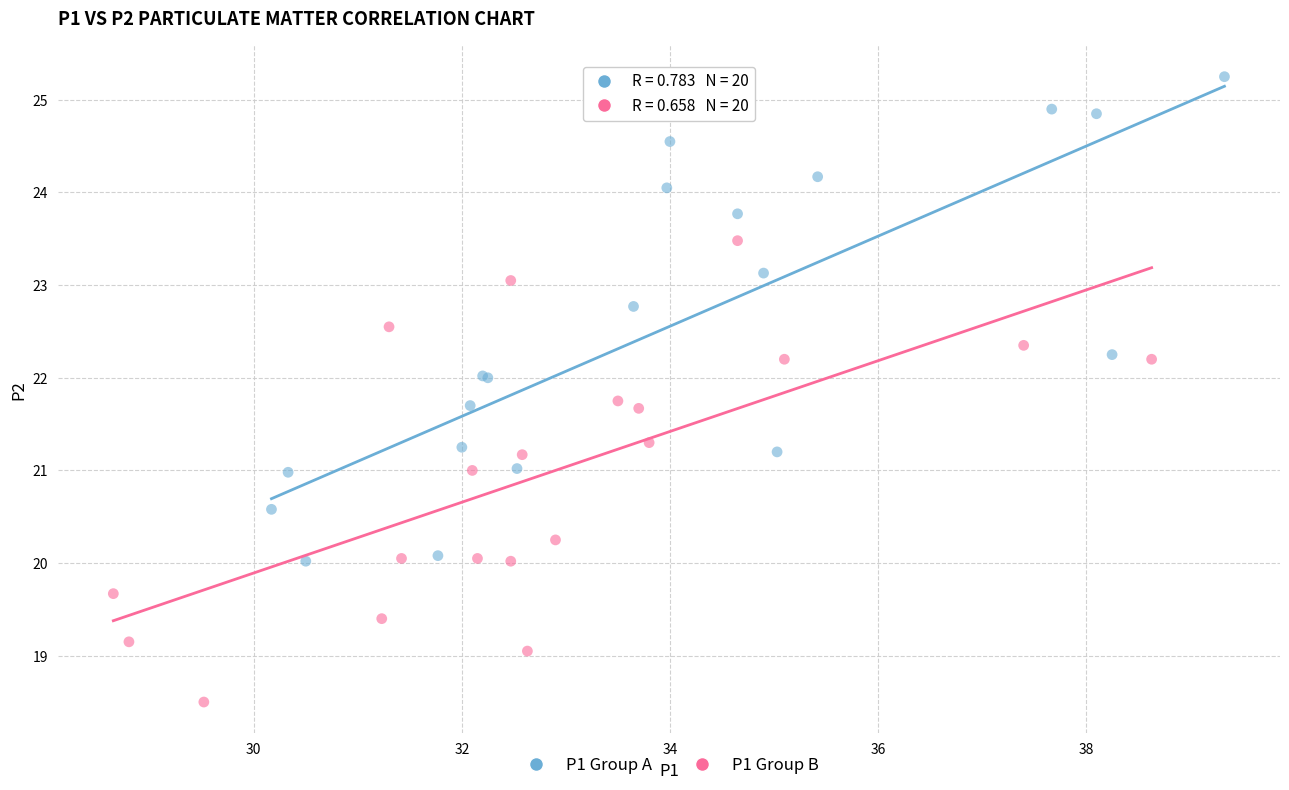

What are all the series names shown in the legend?

P1 Group A, P1 Group B